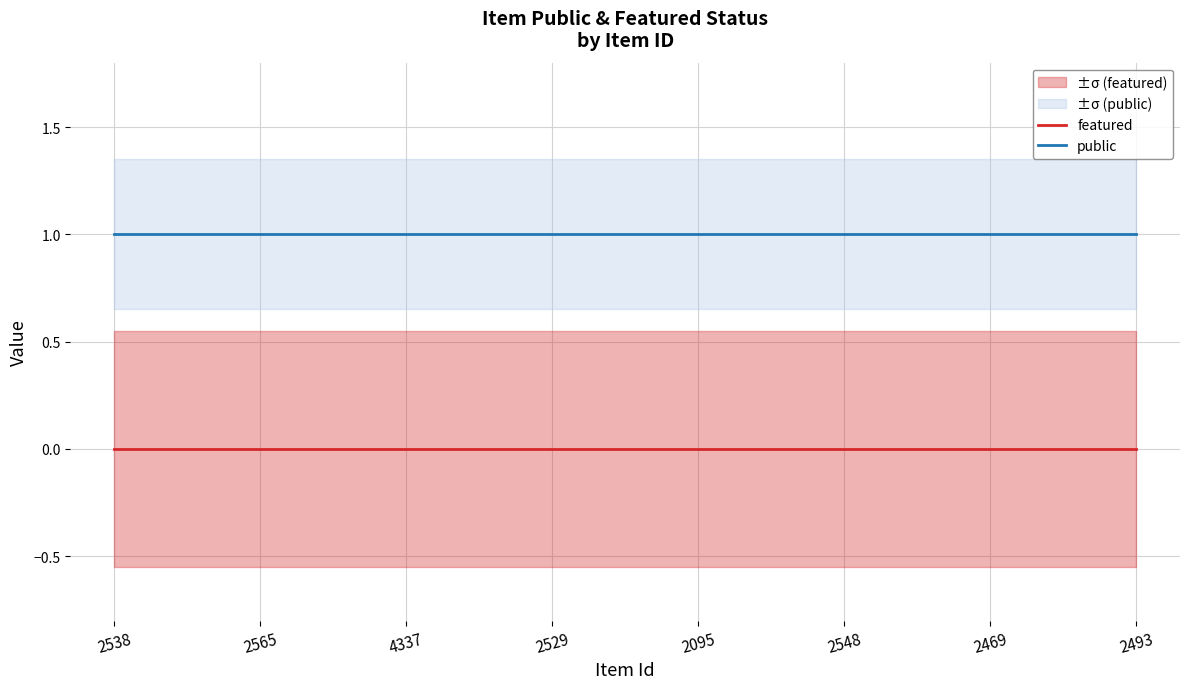

The value of featured at 2565 is 0. True or false?

True